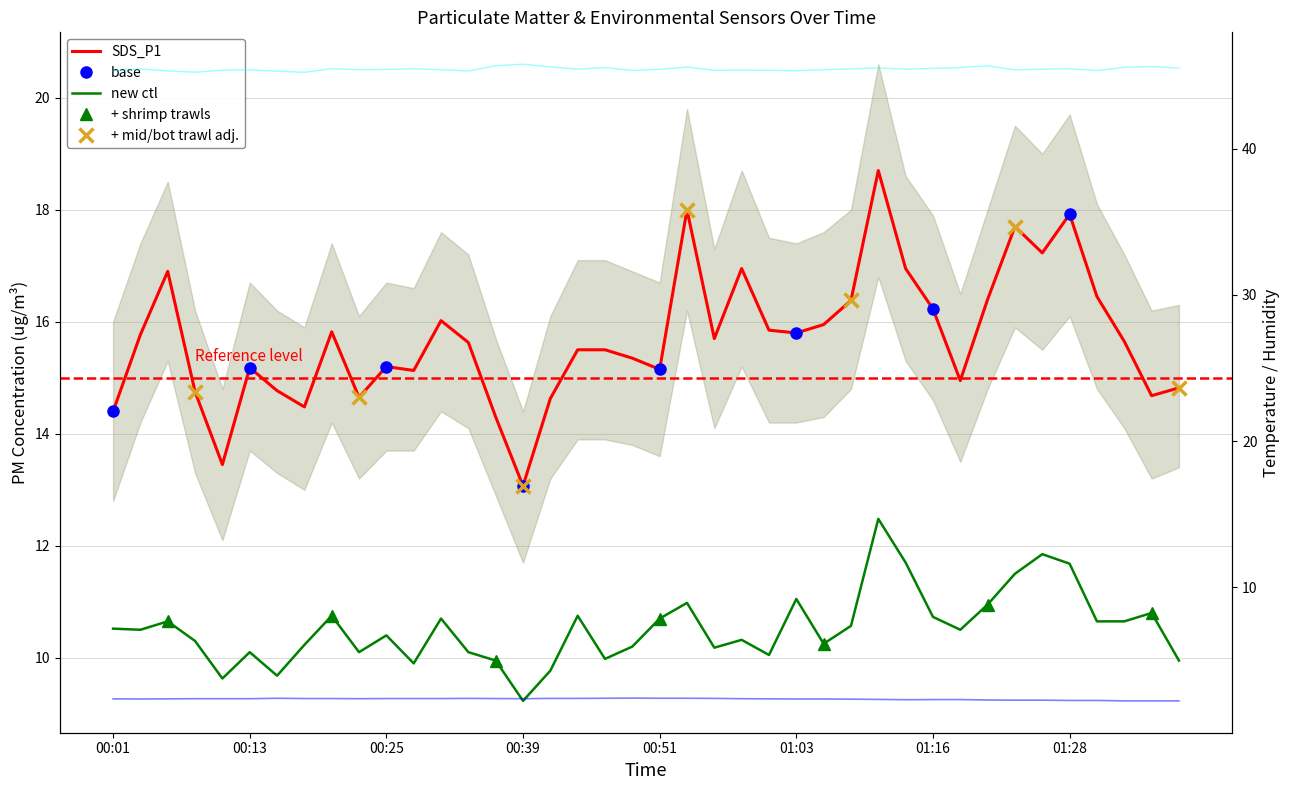

Reading left to right, extract all data points from this chart.

BME280_temperature: 00:01=2.3	00:03=2.3	00:06=2.3	00:08=2.4	00:11=2.4	00:13=2.4	00:16=2.4	00:18=2.4	00:20=2.4	00:23=2.4	00:25=2.4	00:28=2.4	00:30=2.4	00:33=2.4	00:36=2.4	00:39=2.4	00:41=2.4	00:44=2.4	00:46=2.4	00:48=2.4	00:51=2.4	00:53=2.4	00:56=2.4	00:58=2.4	01:01=2.3	01:03=2.3	01:06=2.3	01:08=2.3	01:11=2.3	01:13=2.3	01:16=2.3	01:18=2.3	01:21=2.3	01:23=2.2	01:26=2.2	01:28=2.2	01:31=2.2	01:33=2.2	01:36=2.2	01:38=2.2
BME280_humidity: 00:01=45.4	00:03=45.5	00:06=45.4	00:08=45.3	00:11=45.4	00:13=45.4	00:16=45.3	00:18=45.2	00:20=45.5	00:23=45.4	00:25=45.5	00:28=45.5	00:30=45.4	00:33=45.3	00:36=45.7	00:39=45.8	00:41=45.6	00:44=45.5	00:46=45.6	00:48=45.4	00:51=45.5	00:53=45.6	00:56=45.4	00:58=45.4	01:01=45.4	01:03=45.4	01:06=45.4	01:08=45.5	01:11=45.5	01:13=45.5	01:16=45.5	01:18=45.6	01:21=45.7	01:23=45.4	01:26=45.5	01:28=45.5	01:31=45.4	01:33=45.6	01:36=45.6	01:38=45.5
SDS_P1: 00:01=14.4	00:03=15.8	00:06=16.9	00:08=14.8	00:11=13.4	00:13=15.2	00:16=14.8	00:18=14.5	00:20=15.8	00:23=14.7	00:25=15.2	00:28=15.1	00:30=16.0	00:33=15.6	00:36=14.3	00:39=13.1	00:41=14.6	00:44=15.5	00:46=15.5	00:48=15.3	00:51=15.2	00:53=18.0	00:56=15.7	00:58=16.9	01:01=15.8	01:03=15.8	01:06=15.9	01:08=16.4	01:11=18.7	01:13=16.9	01:16=16.2	01:18=14.9	01:21=16.4	01:23=17.7	01:26=17.2	01:28=17.9	01:31=16.4	01:33=15.7	01:36=14.7	01:38=14.8
SDS_P2: 00:01=10.5	00:03=10.5	00:06=10.7	00:08=10.3	00:11=9.6	00:13=10.1	00:16=9.7	00:18=10.2	00:20=10.8	00:23=10.1	00:25=10.4	00:28=9.9	00:30=10.7	00:33=10.1	00:36=9.9	00:39=9.2	00:41=9.8	00:44=10.8	00:46=10.0	00:48=10.2	00:51=10.7	00:53=11.0	00:56=10.2	00:58=10.3	01:01=10.1	01:03=11.1	01:06=10.2	01:08=10.6	01:11=12.5	01:13=11.7	01:16=10.7	01:18=10.5	01:21=10.9	01:23=11.5	01:26=11.8	01:28=11.7	01:31=10.7	01:33=10.7	01:36=10.8	01:38=9.9